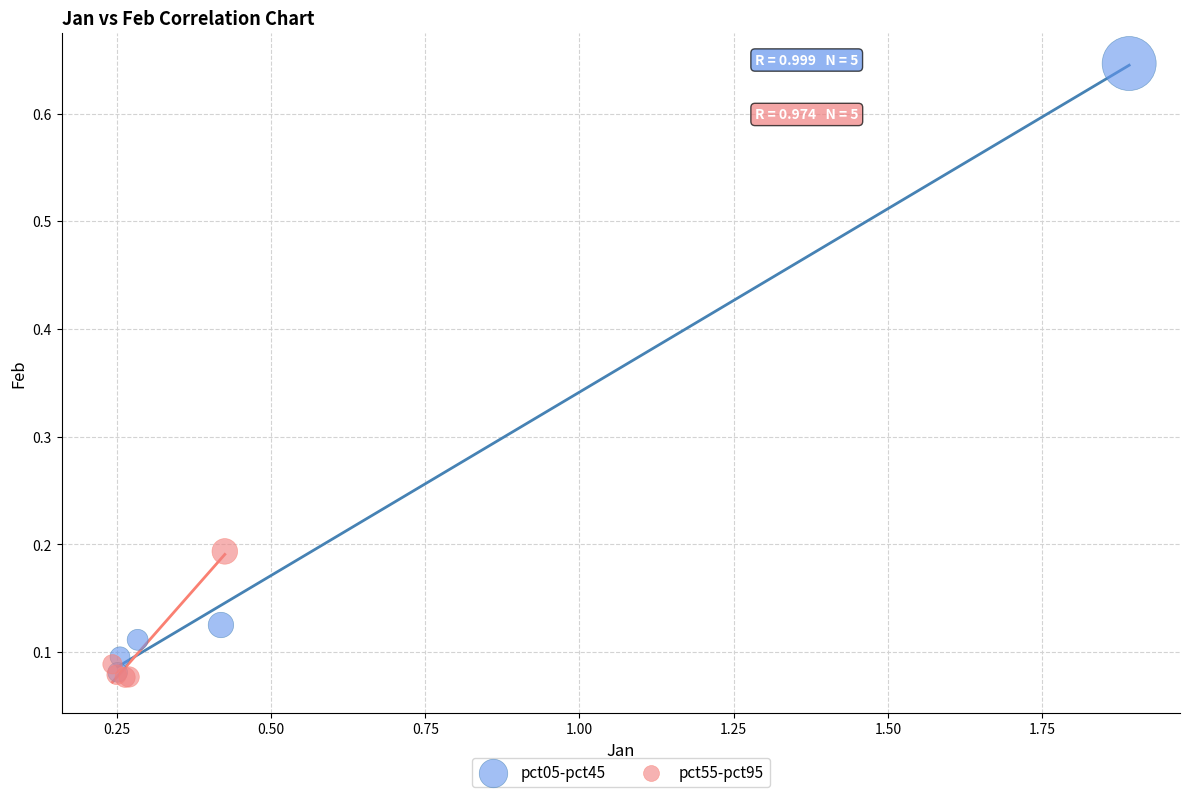

Which series has the largest Y range (max minus min)?

pct05-pct45